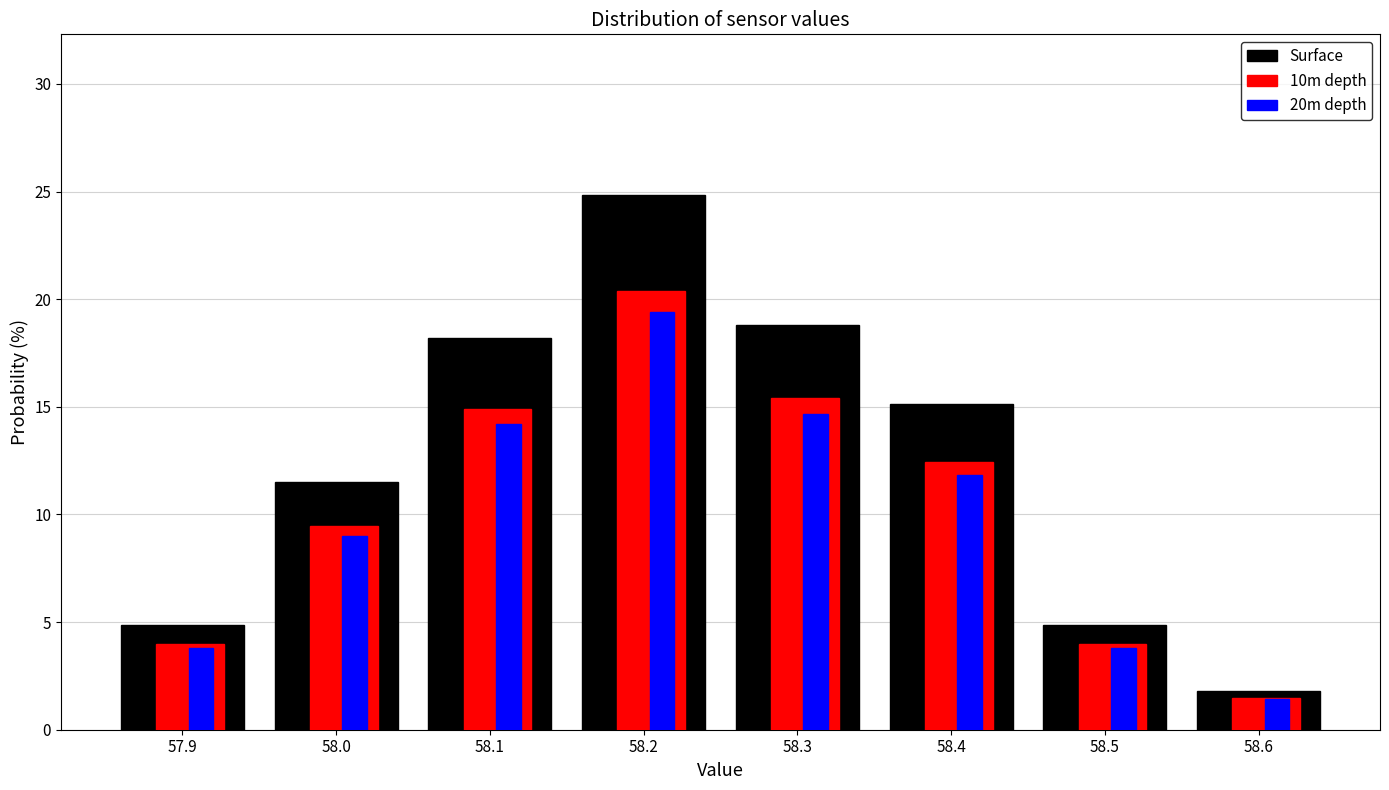

Which series has the largest range (max minus min)?

Surface